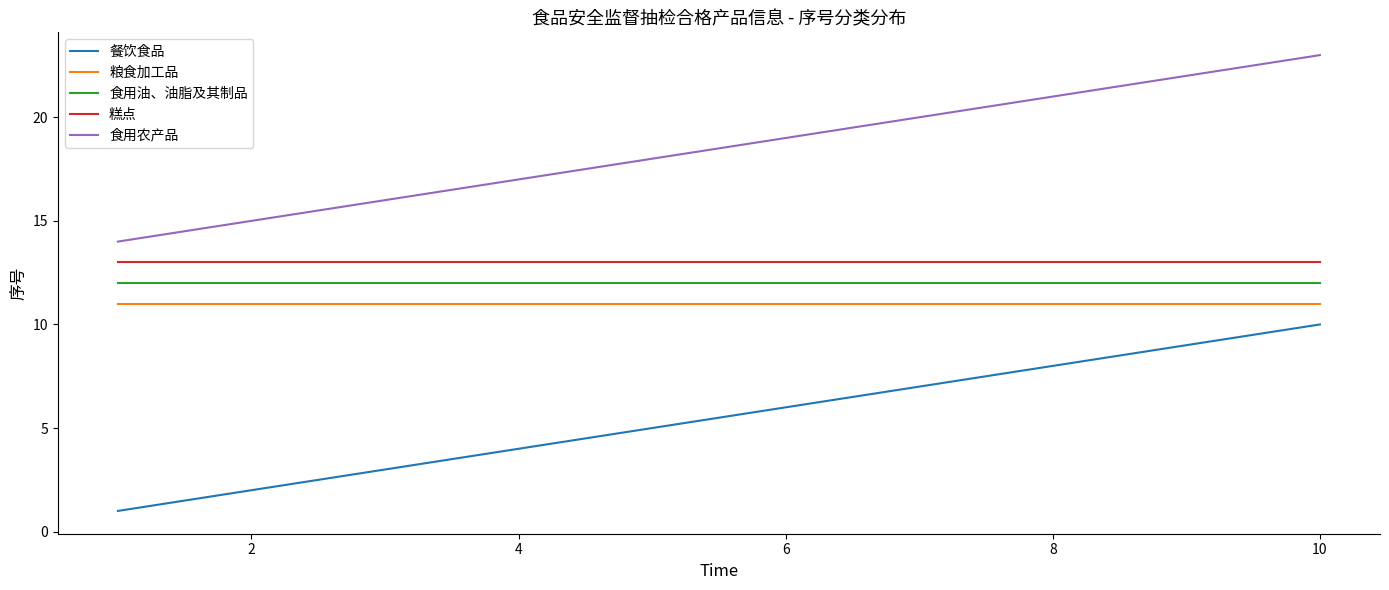

What is the highest value of the 糕点 series?

13